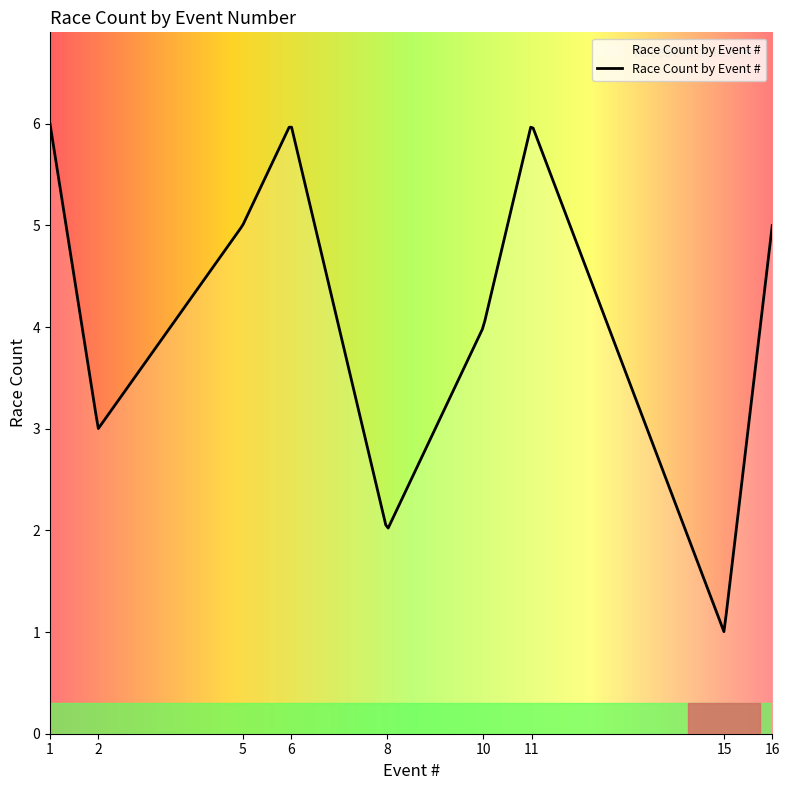

What is the smallest value displayed?

1.0